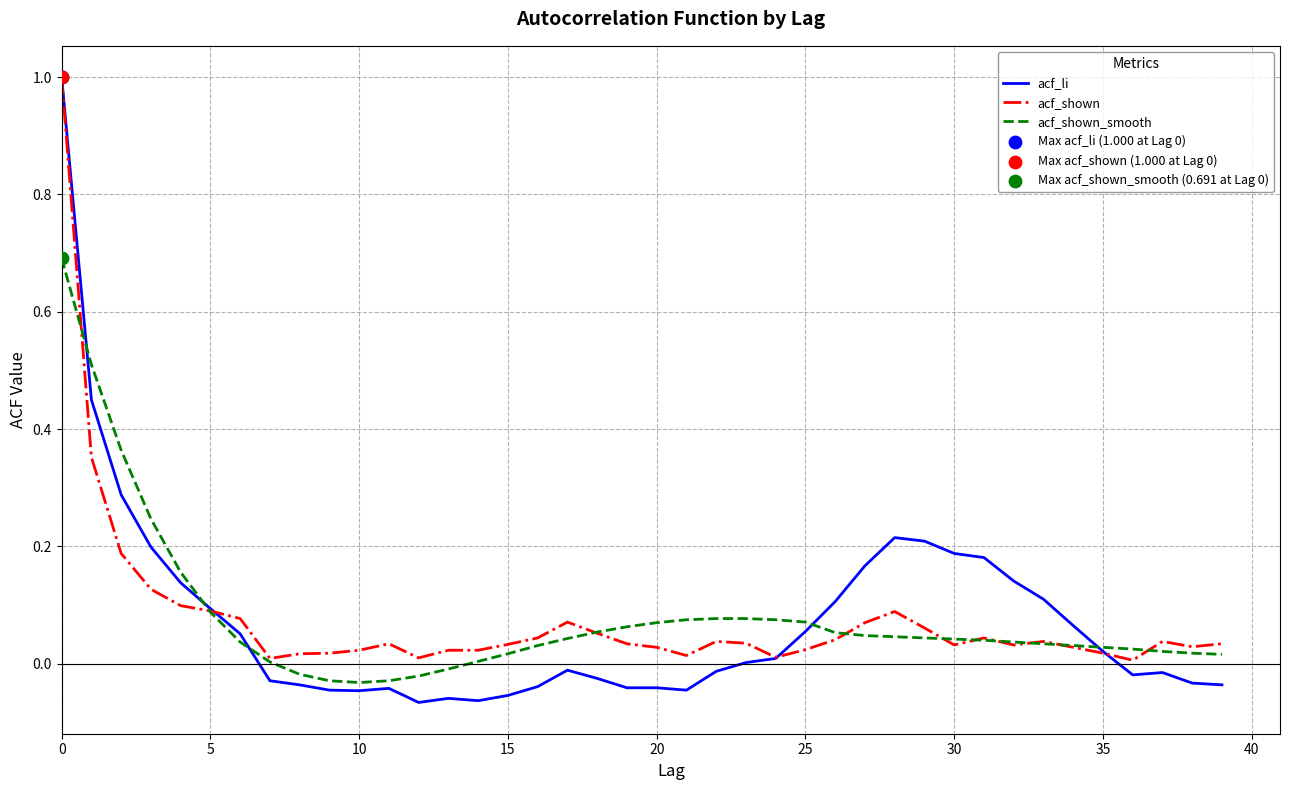

Which series has the largest range (max minus min)?

acf_li